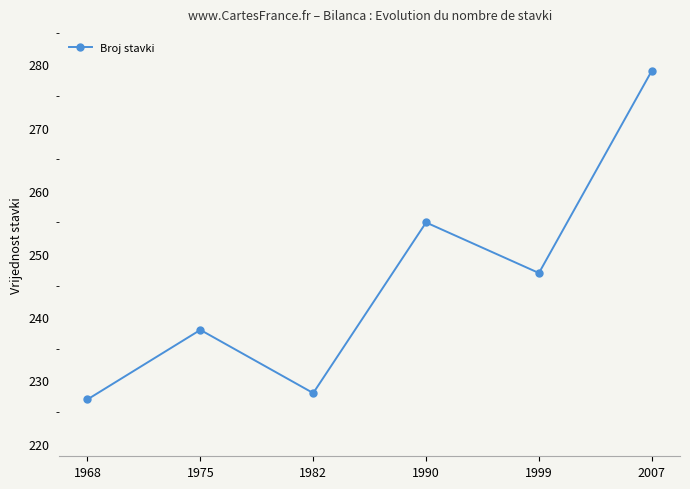

True or false: the data has more than 1 interior local peaks.

True